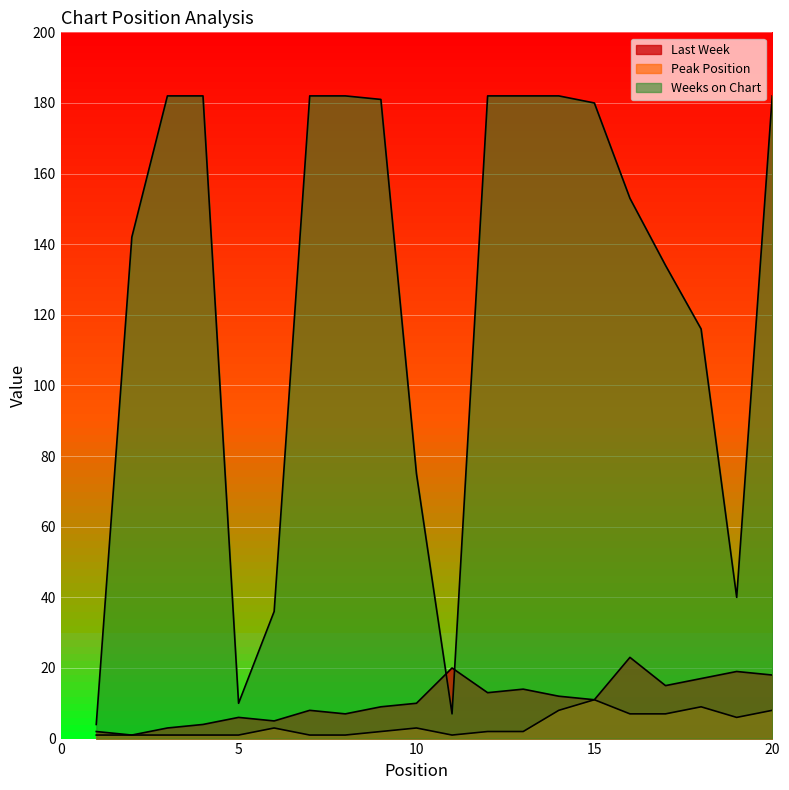

Which series changed the most between 15 and 18?

Weeks on Chart